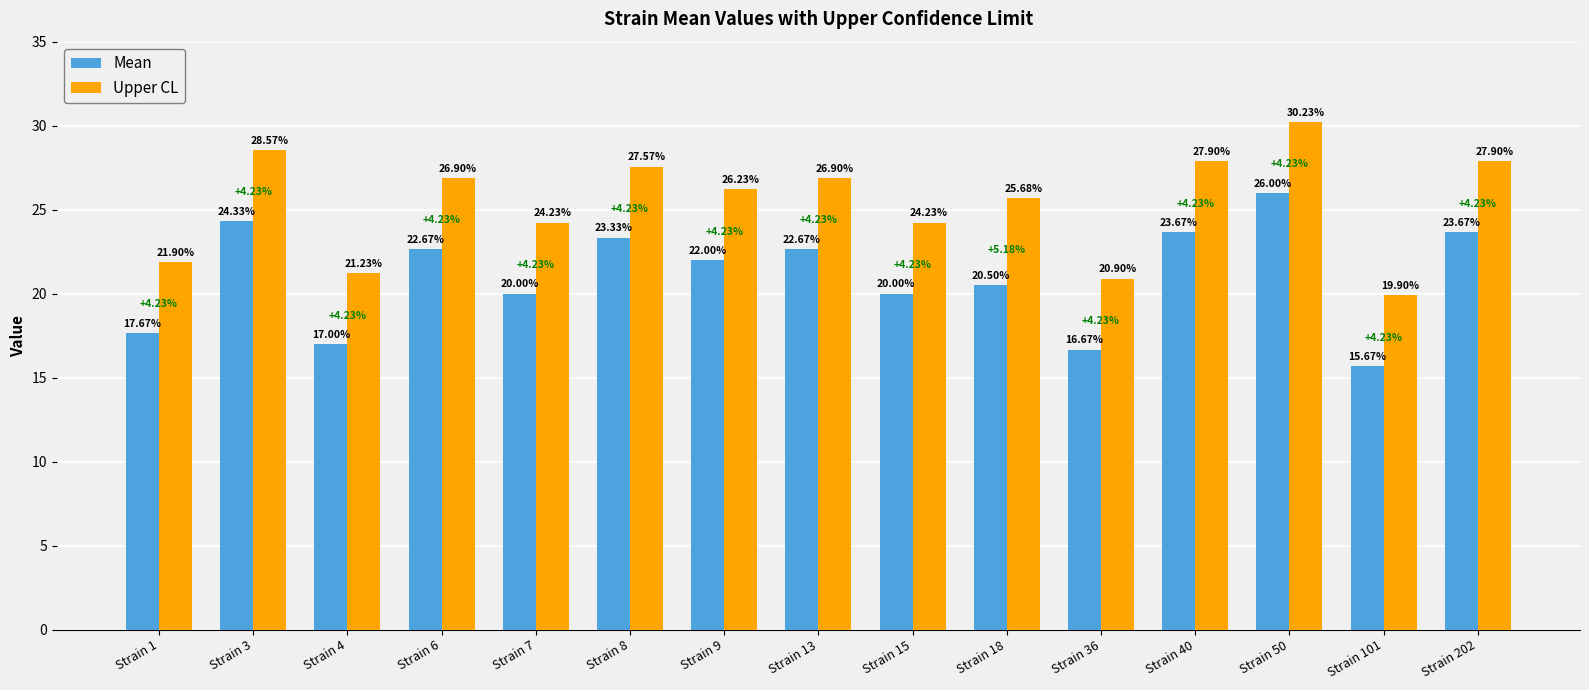

Reading left to right, extract all data points from this chart.

Mean: 17.7	24.3	17.0	22.7	20.0	23.3	22.0	22.7	20.0	20.5	16.7	23.7	26.0	15.7	23.7
Upper CL: 21.9	28.6	21.2	26.9	24.2	27.6	26.2	26.9	24.2	25.7	20.9	27.9	30.2	19.9	27.9